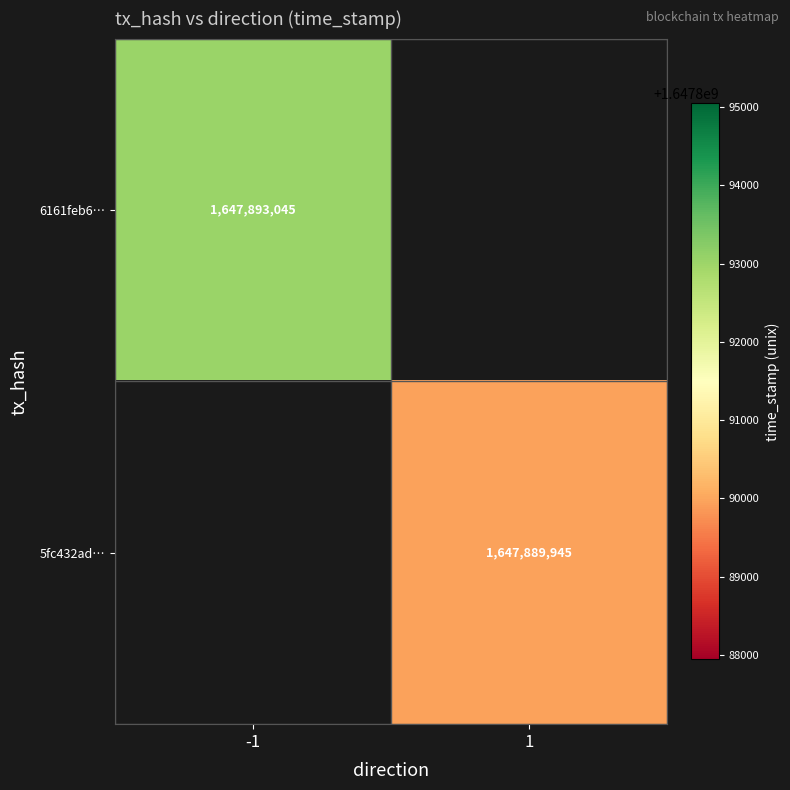

Which category has the lowest value across all series?

1